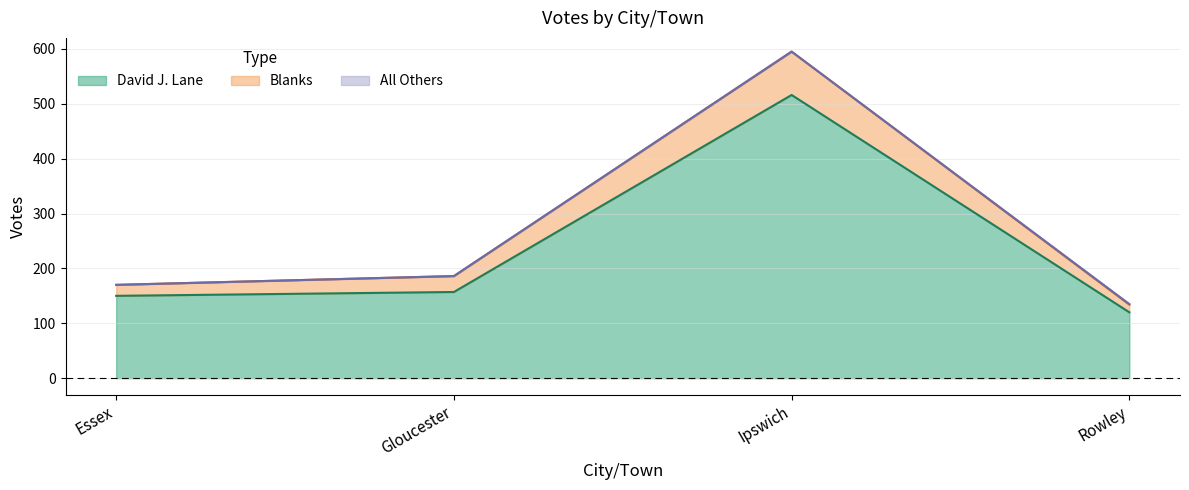

True or false: Blanks has more than 0 interior local peaks.

True